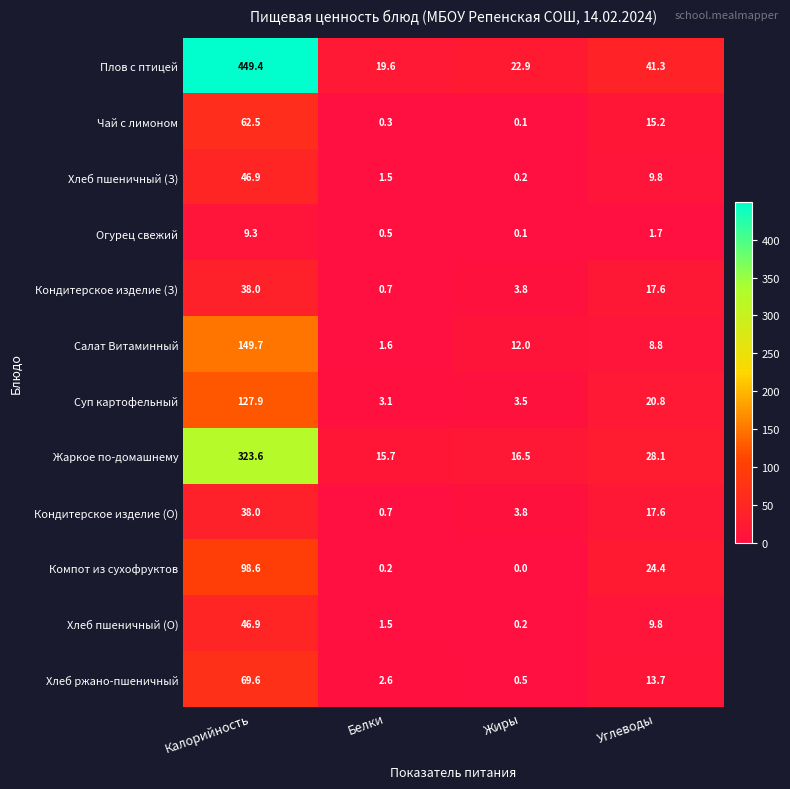

What is the spread (max minus min) of values at Углеводы?

39.6